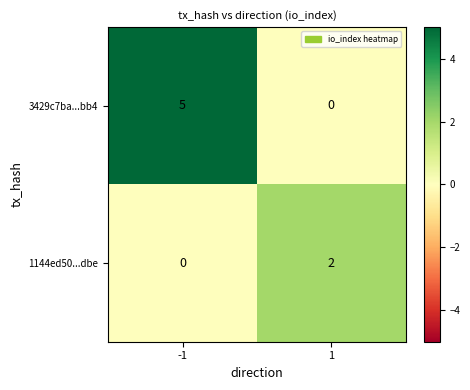

Which series has the largest total across all categories?

3429c7ba...bb4